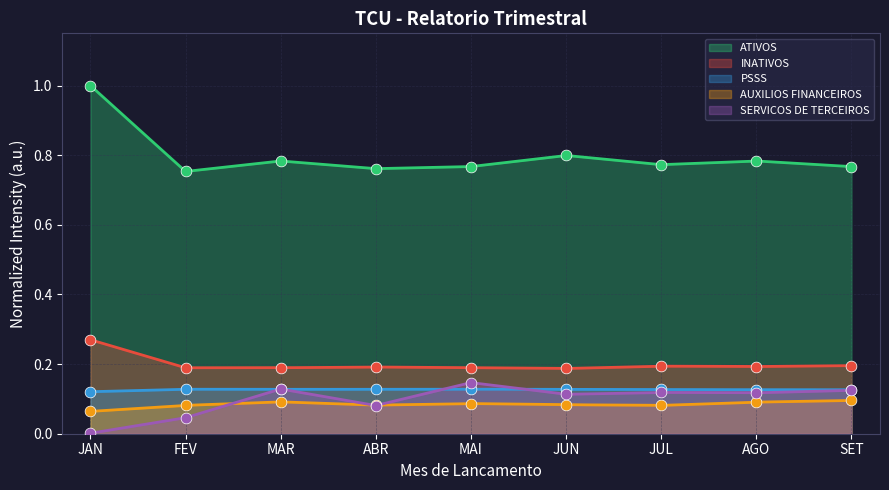

Which series contains the highest Y value?

ATIVOS